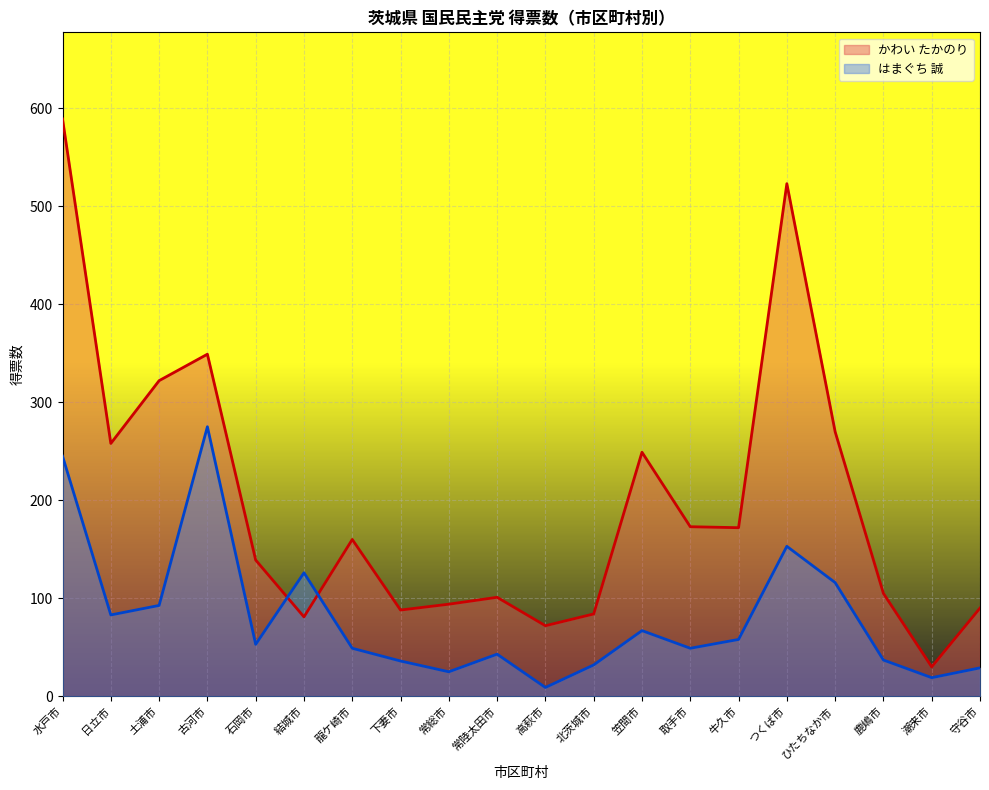

Reading left to right, list all the values displayed in this chart.

かわい たかのり: 水戸市=589.0	日立市=258.0	土浦市=322.0	古河市=349.0	石岡市=139.0	結城市=81.0	龍ケ崎市=160.0	下妻市=88.0	常総市=94.0	常陸太田市=101.0	高萩市=72.0	北茨城市=84.0	笠間市=249.0	取手市=173.0	牛久市=172.0	つくば市=523.0	ひたちなか市=269.9	鹿嶋市=105.0	潮来市=30.0	守谷市=90.0
はまぐち 誠: 水戸市=245.0	日立市=83.0	土浦市=92.7	古河市=275.0	石岡市=53.0	結城市=126.0	龍ケ崎市=49.0	下妻市=36.0	常総市=25.0	常陸太田市=43.0	高萩市=9.0	北茨城市=32.0	笠間市=67.0	取手市=49.0	牛久市=58.0	つくば市=153.0	ひたちなか市=116.0	鹿嶋市=37.0	潮来市=19.0	守谷市=29.0